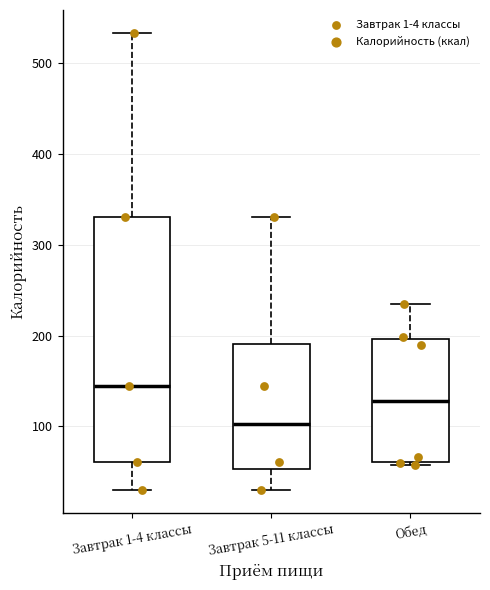

Reading left to right, transcribe this box plot: for each box, give where its median line is, the range the box spans, and where its two whiskers end, as read against the y-axis. The values are not printed on the chart, so give them approximately, as read against the axis.

Завтрак 1-4 классы: median 140, box 60 to 330, whiskers 30 to 530
Завтрак 5-11 классы: median 100, box 50 to 190, whiskers 30 to 330
Обед: median 130, box 60 to 200, whiskers 60 (just below the box's lower edge) to 240